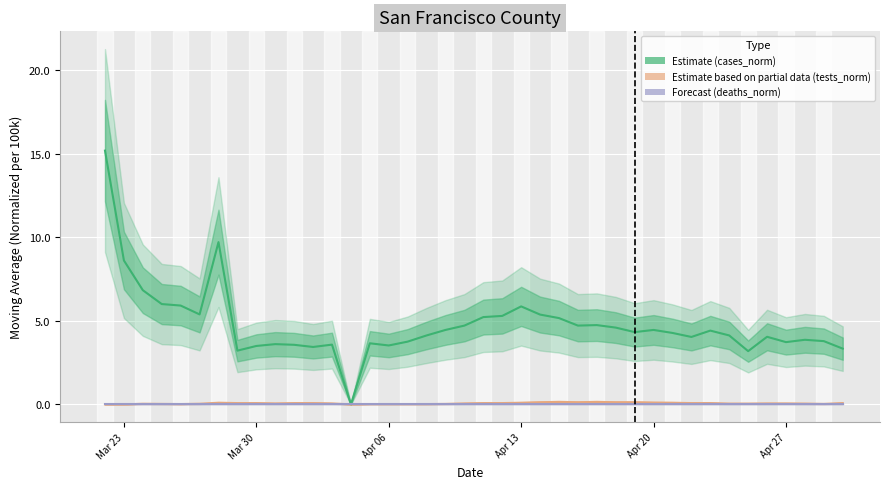

Rank the series at Apr 13 from highest to lowest value.

col_7 (cases_norm), col_9 (tests_norm), col_8 (deaths_norm)